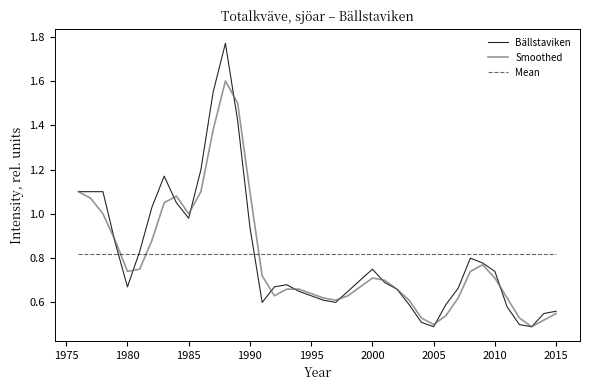

Which series has the widest spread of values?

Bällstaviken